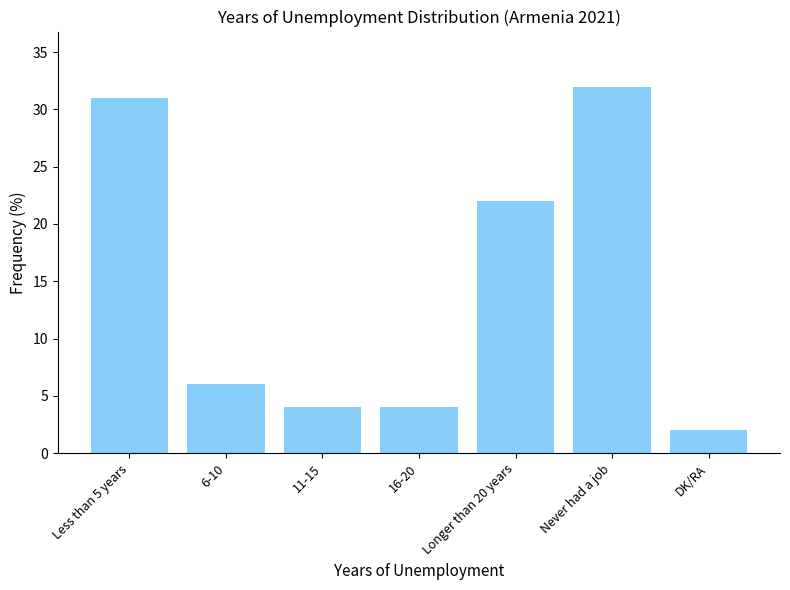

What is the change in value from 6-10 to 16-20?

-2